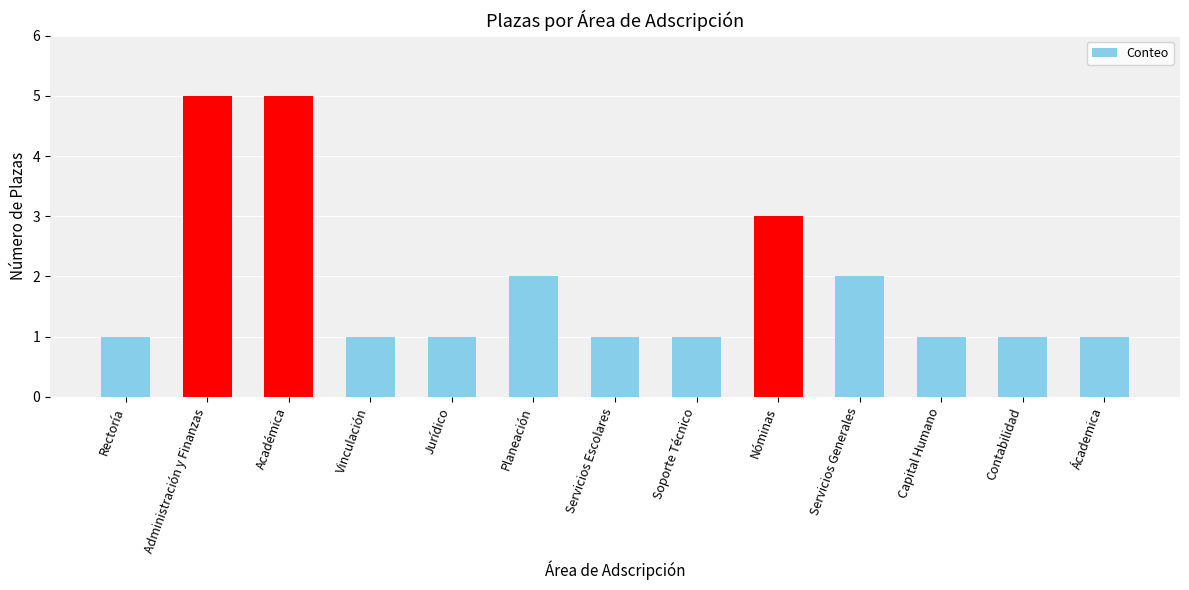

What is the difference between the second highest and minimum values?

4